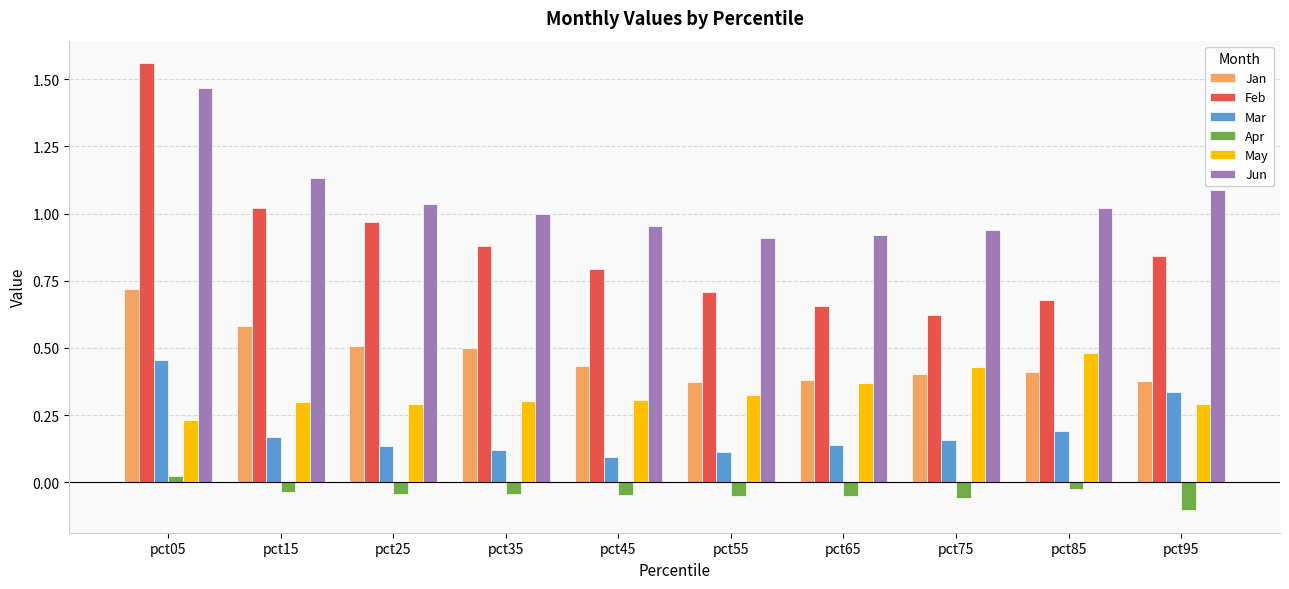

True or false: Jan has a value of 0.2 at pct25.

False